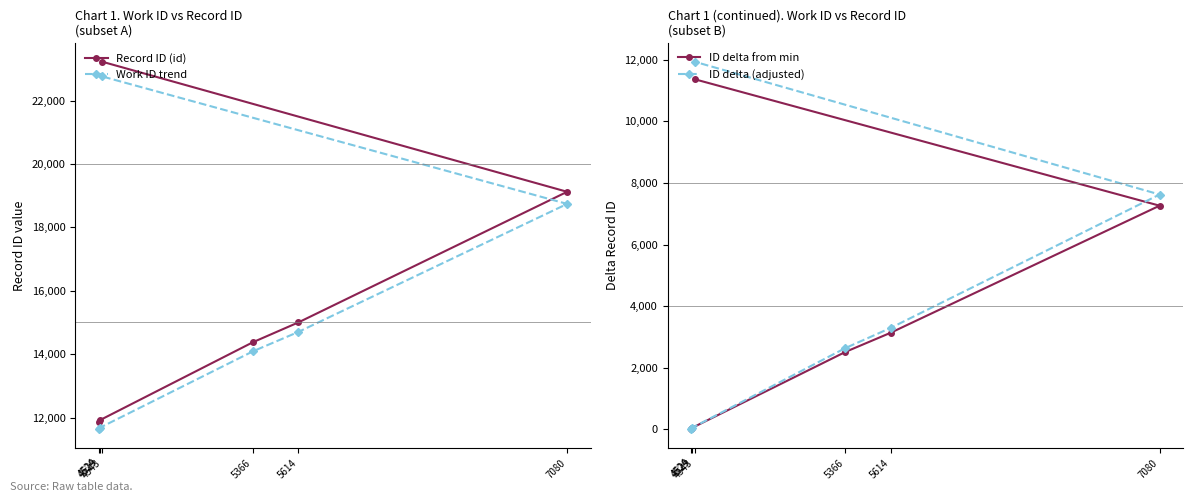

At which label does Work ID trend reach its peak?

4543